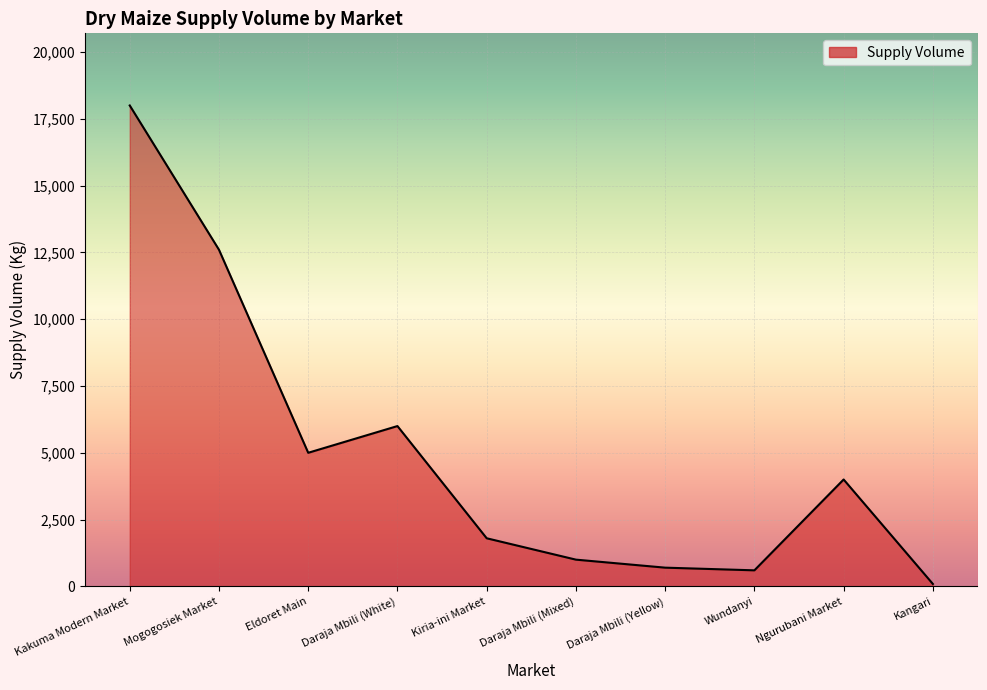

At which category does the data reach its first local valley?

Eldoret Main